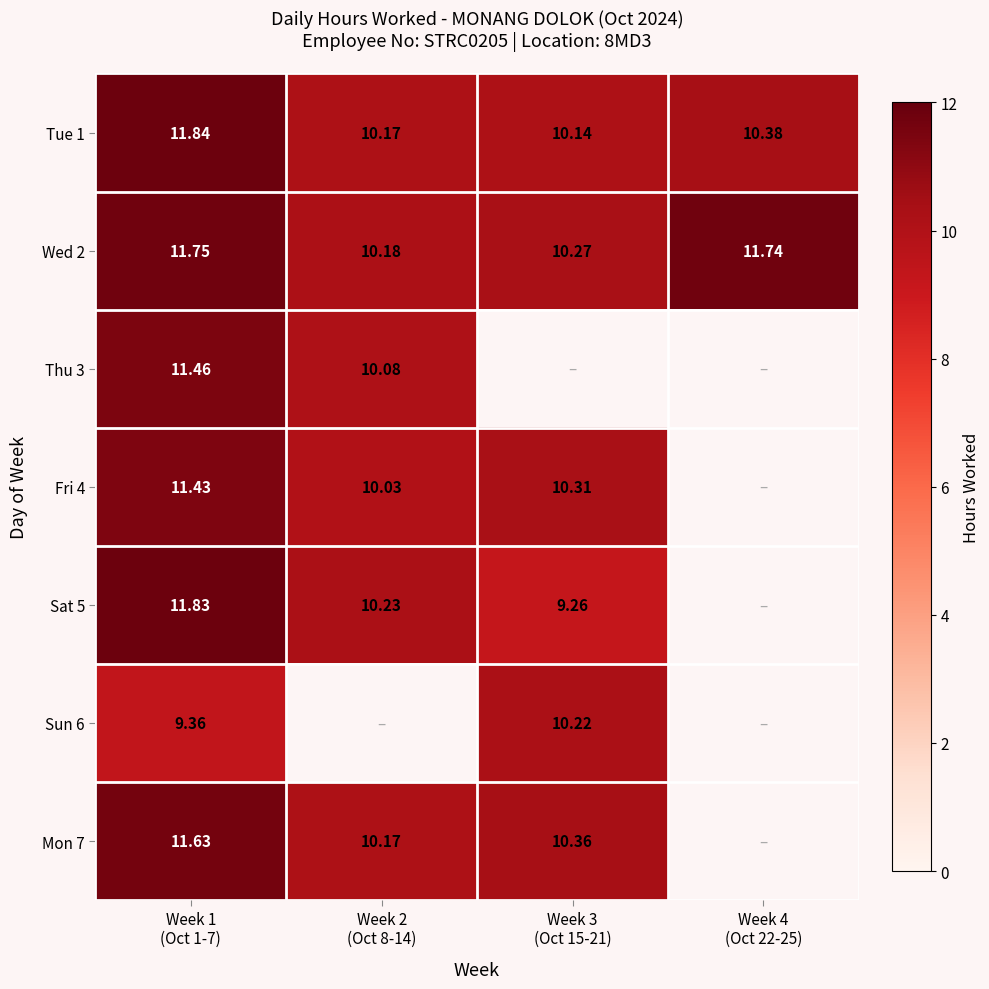

What is the total value across all series at Week 1
(Oct 1-7)?

79.3